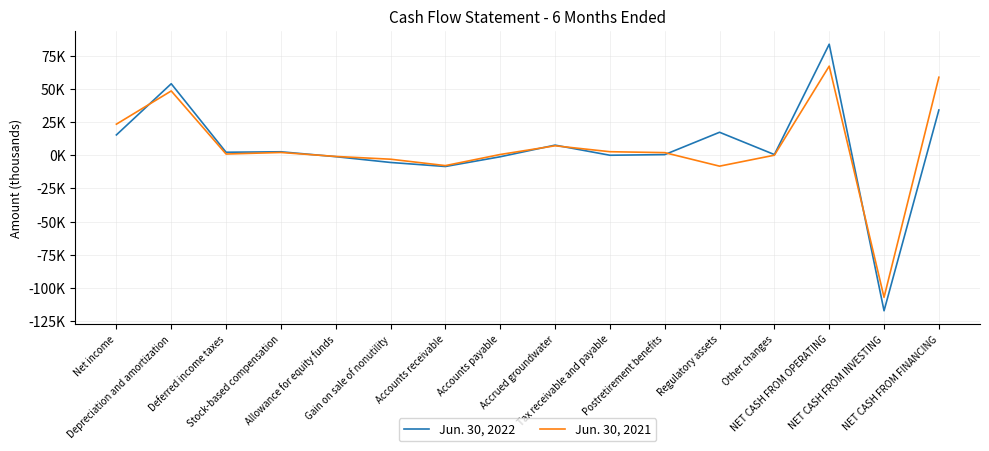

What position from the right is Accounts receivable?

10